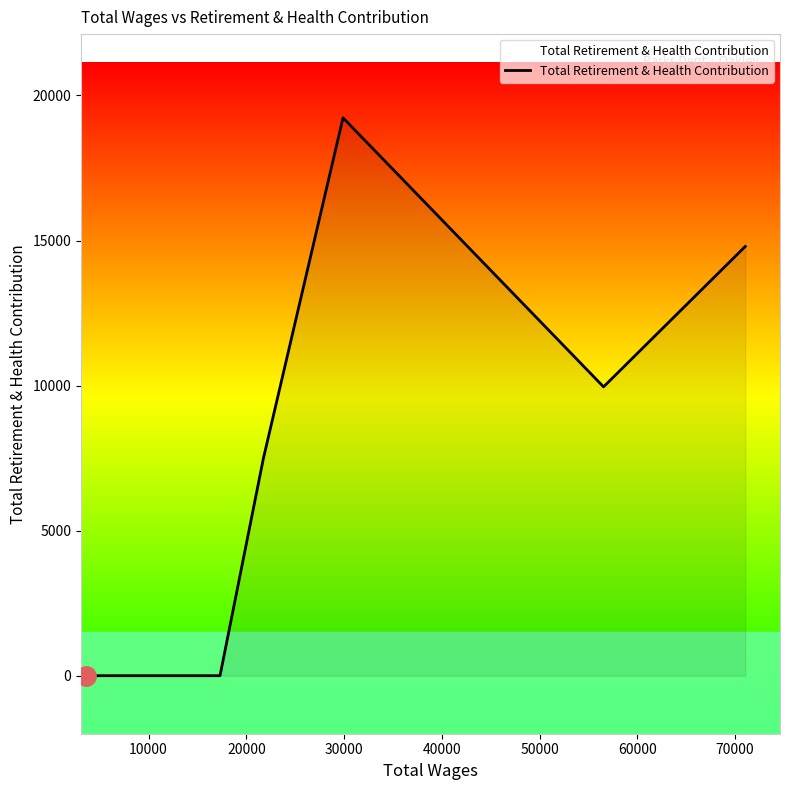

What is the maximum value shown in the chart?

19231